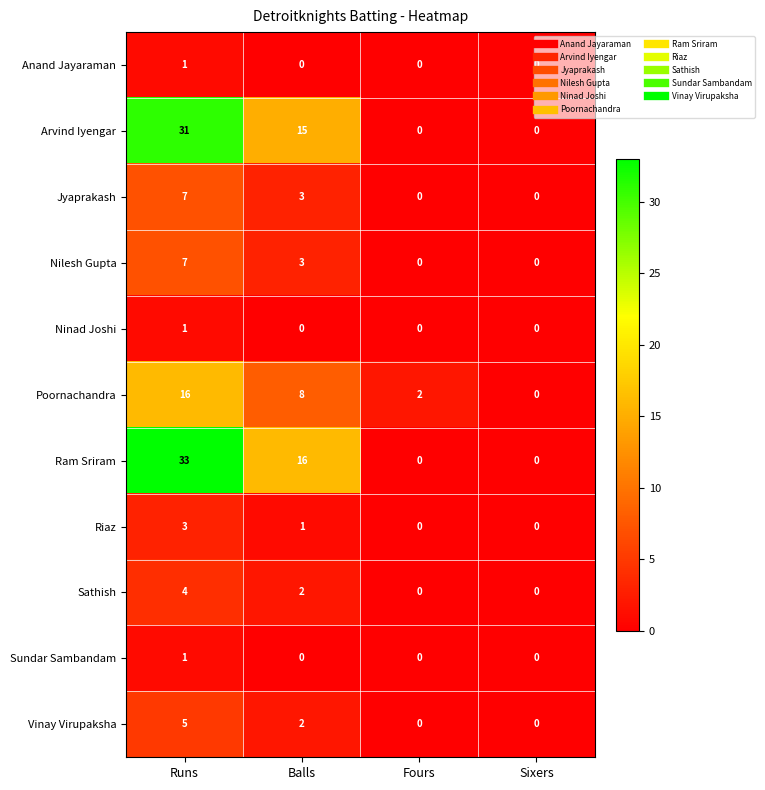

Between Runs and Balls, which series saw the biggest shift?

Ram Sriram